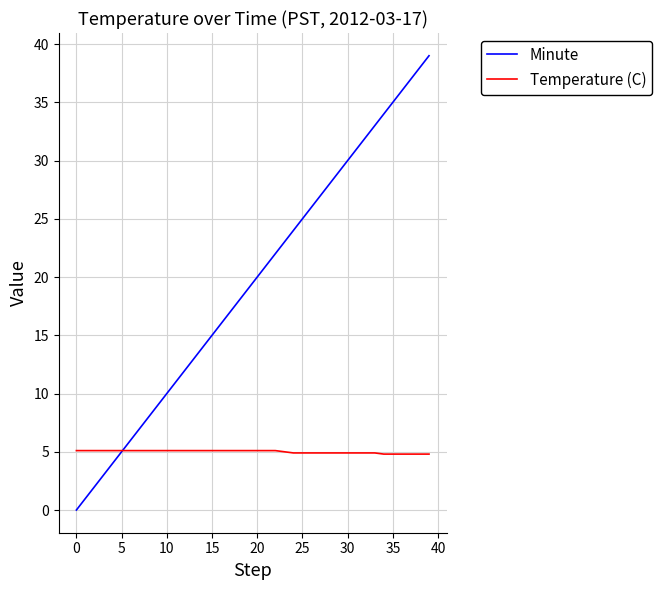

What is the minimum value for Temperature (C)?

4.8